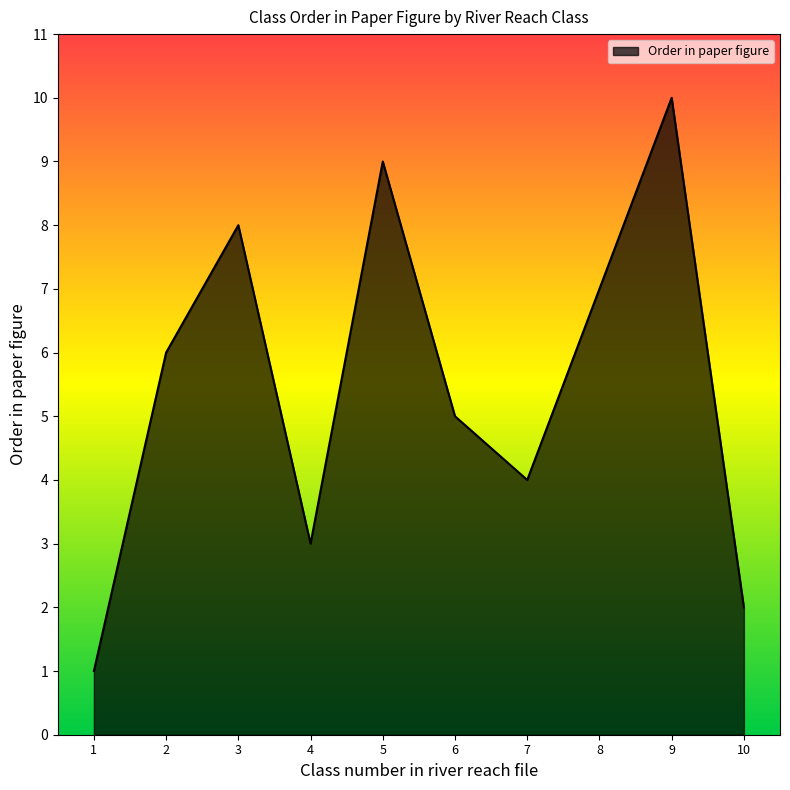

Reading right to left, list all the values displayed in this chart.

2	10	7	4	5	9	3	8	6	1